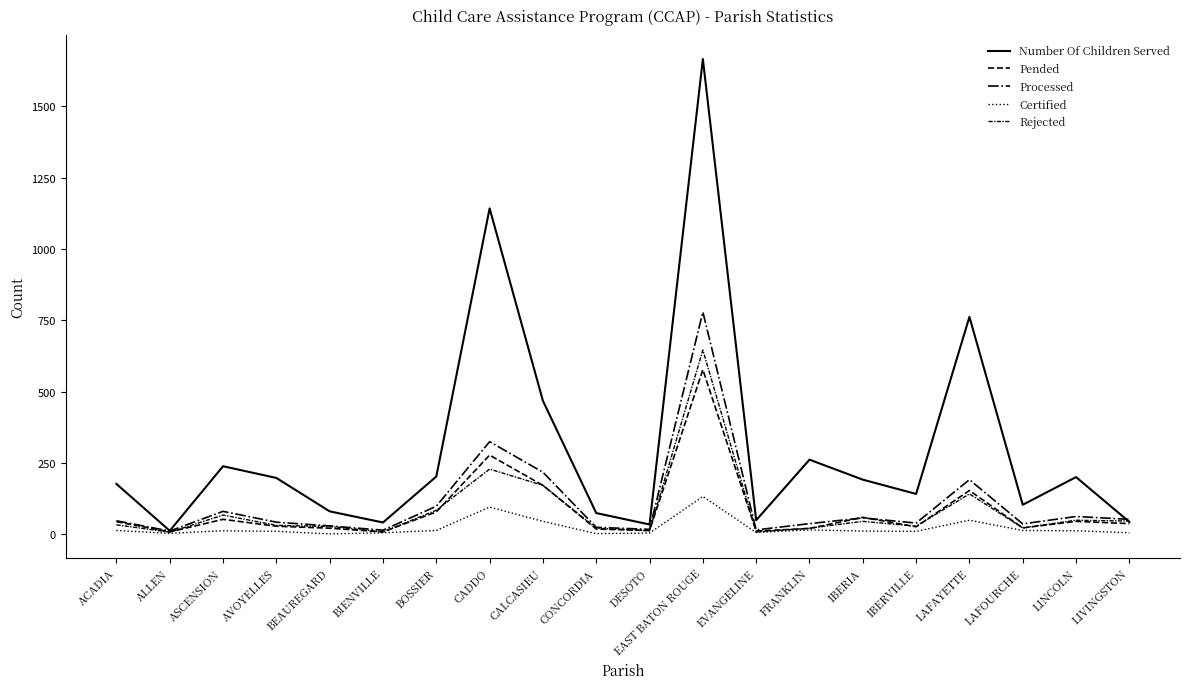

Does the chart have visible grid lines?

No